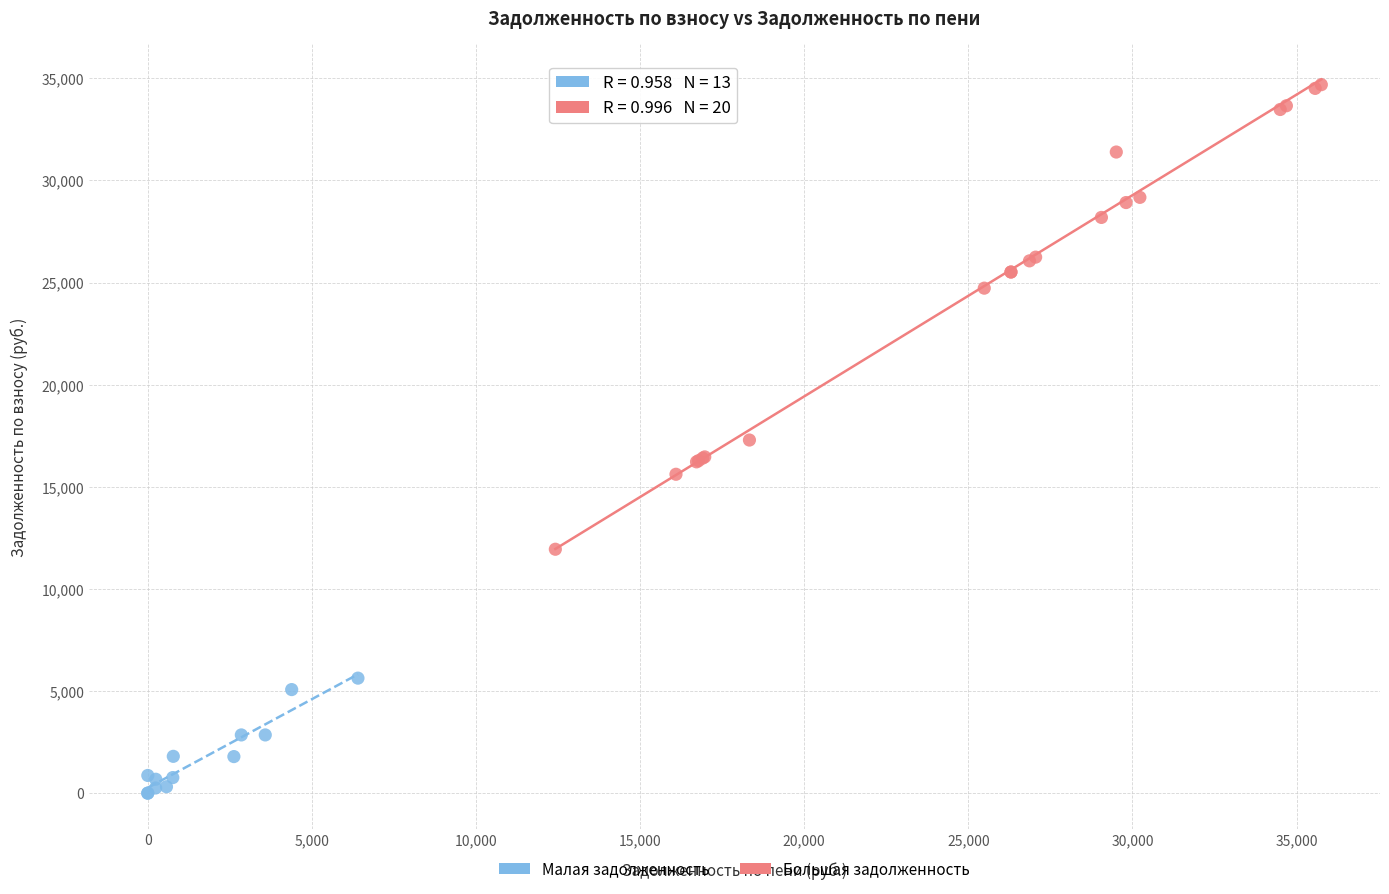

Which series contains the lowest Y value?

Малая задолженность